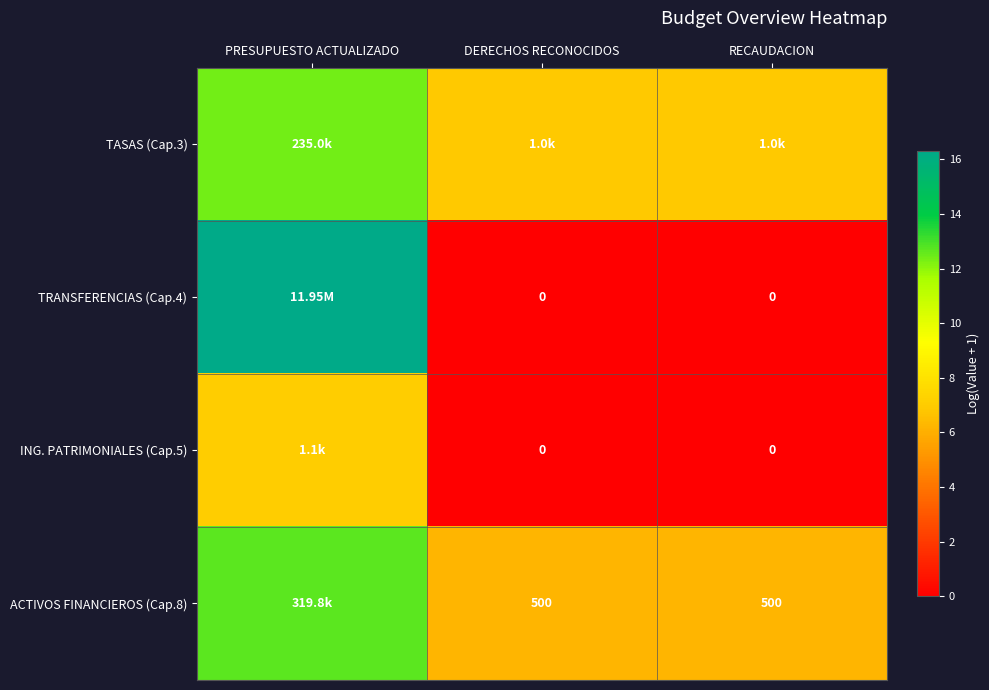

Rank the series at PRESUPUESTO ACTUALIZADO from highest to lowest value.

TRANSFERENCIAS (Cap.4), ACTIVOS FINANCIEROS (Cap.8), TASAS (Cap.3), ING. PATRIMONIALES (Cap.5)